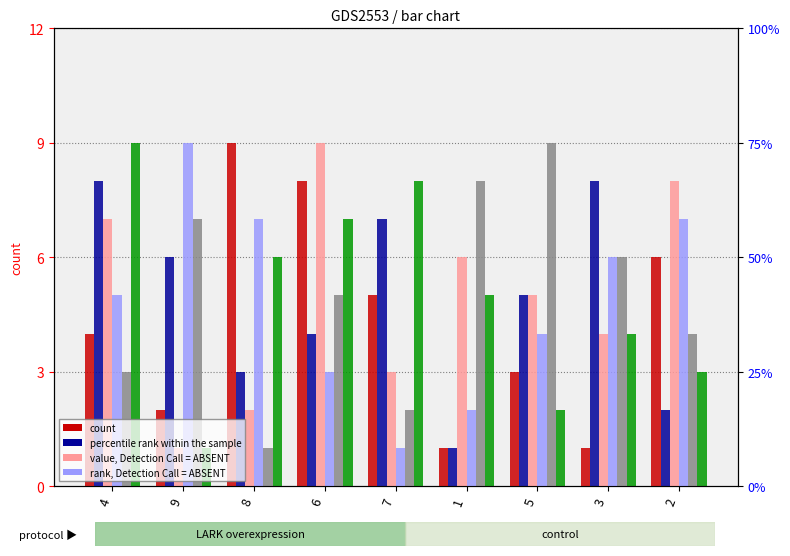

What is the difference between the highest and lowest values at 3?

7